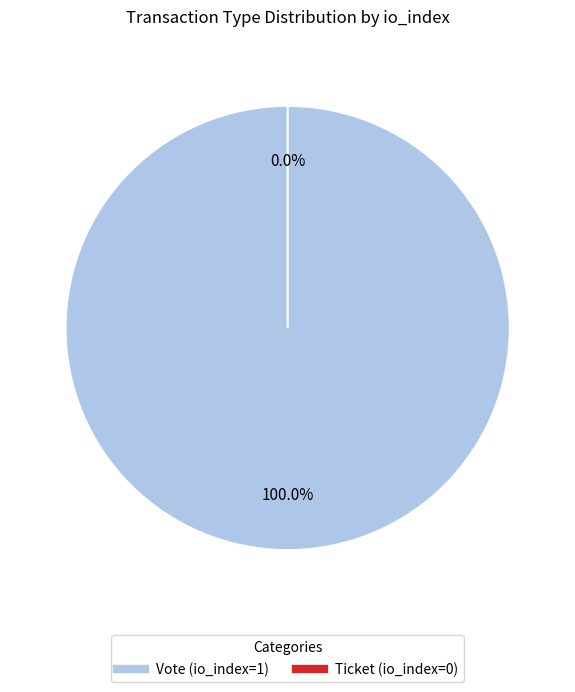

Is the sum of Vote (io_index=1) and Ticket (io_index=0) greater than half?

Yes